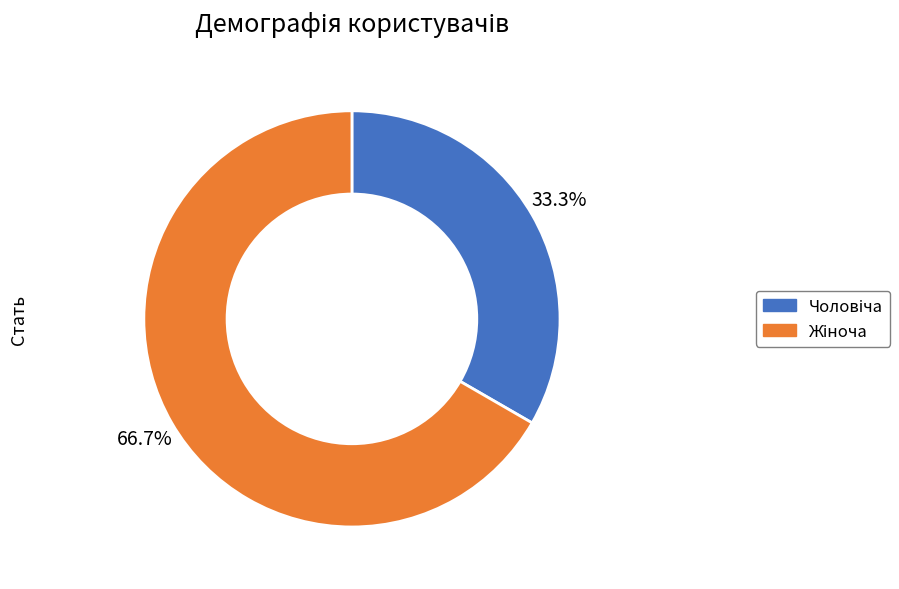

Is there a majority slice in this chart?

Yes